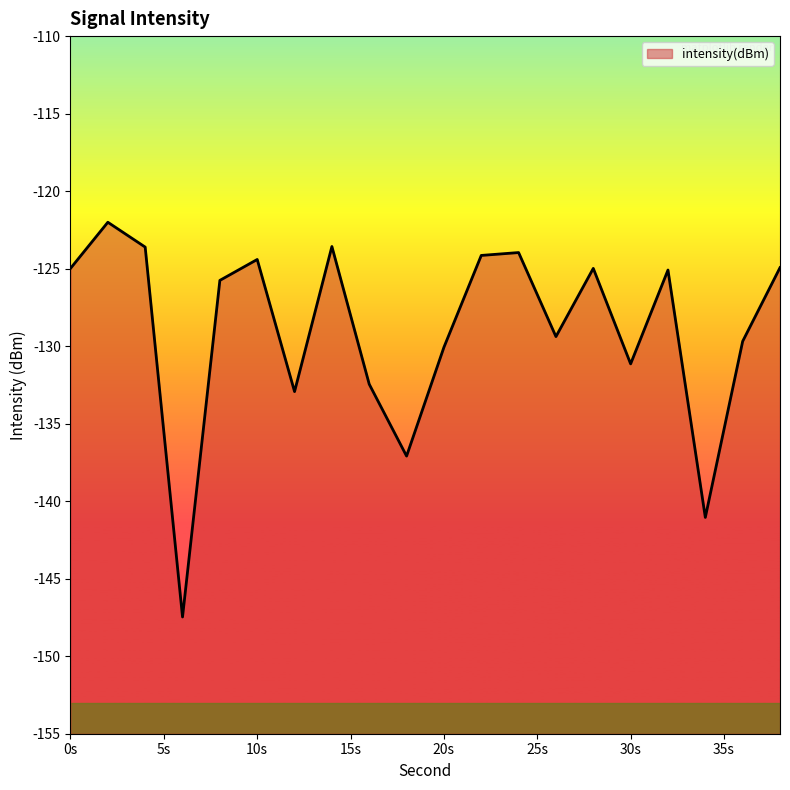

What is the smallest value displayed?

-147.5